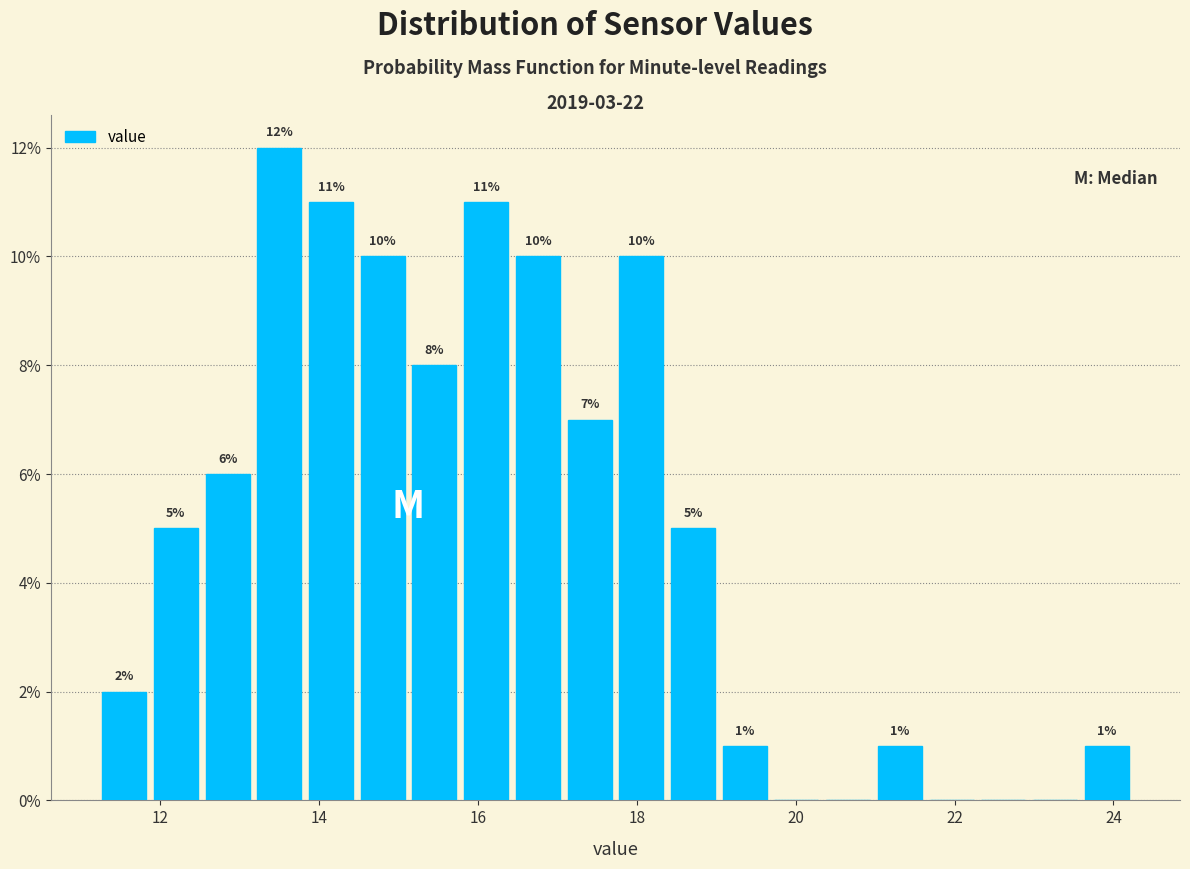

Read against the x-axis, roughly where is the centre of the tallest bar?

13.4